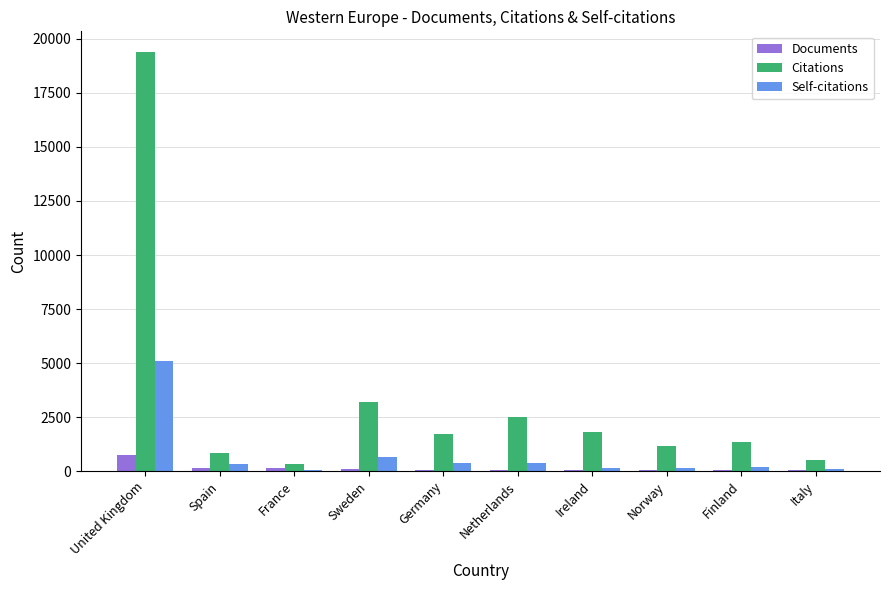

Is the value of Self-citations at Ireland greater than the value of Citations at Ireland?

No